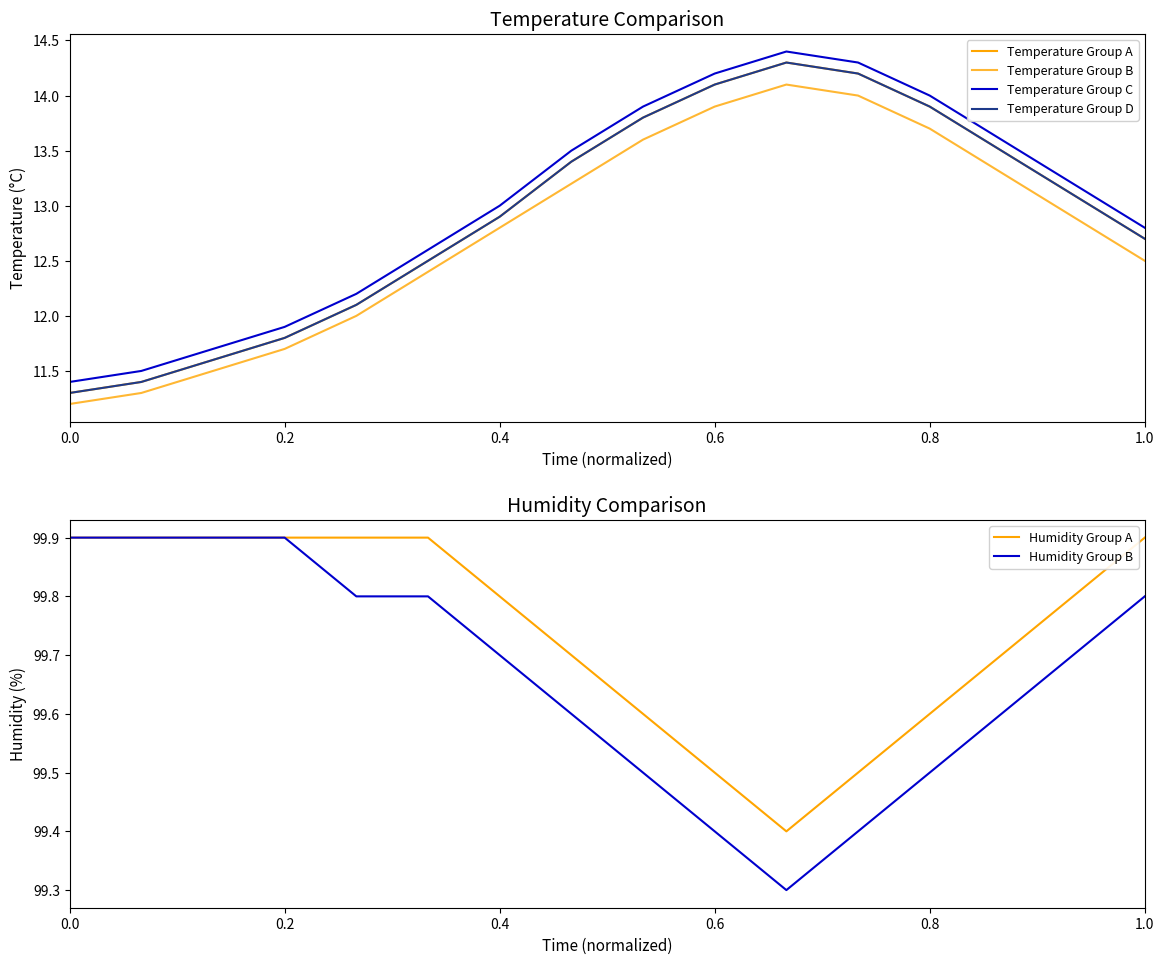

How many data points in Temperature Group A are less than 13?

8